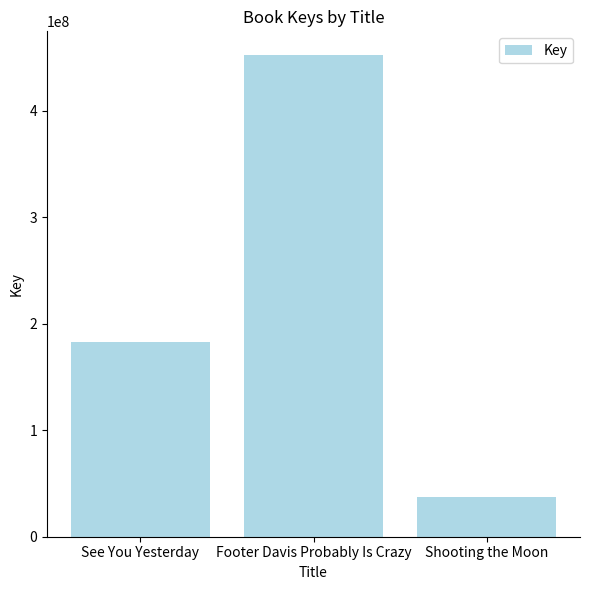

What is the label of the 3rd bar from the left?

Shooting the Moon